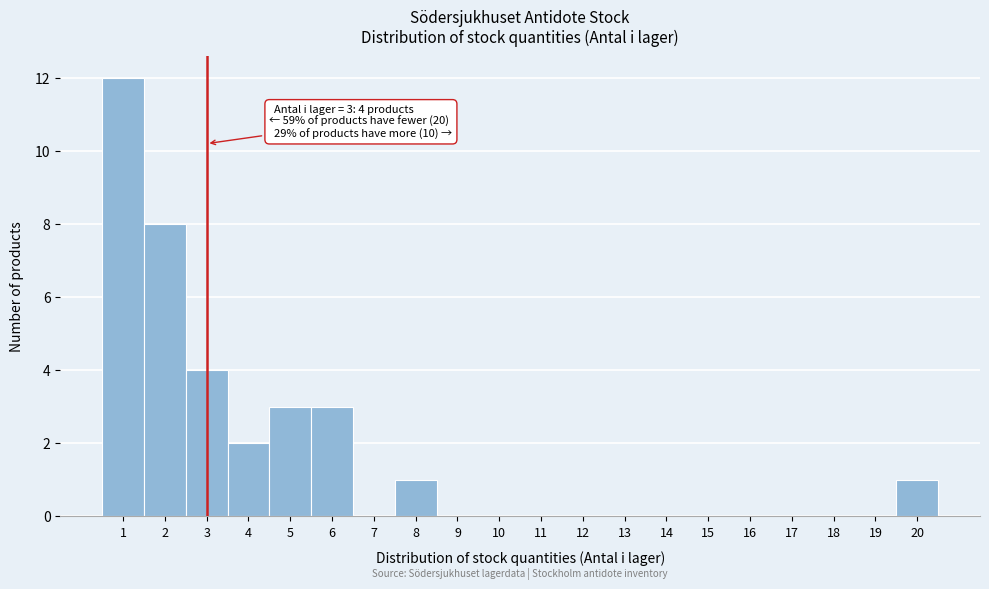

Over which range of the x-axis is the bar tallest?

0.5 to 1.5